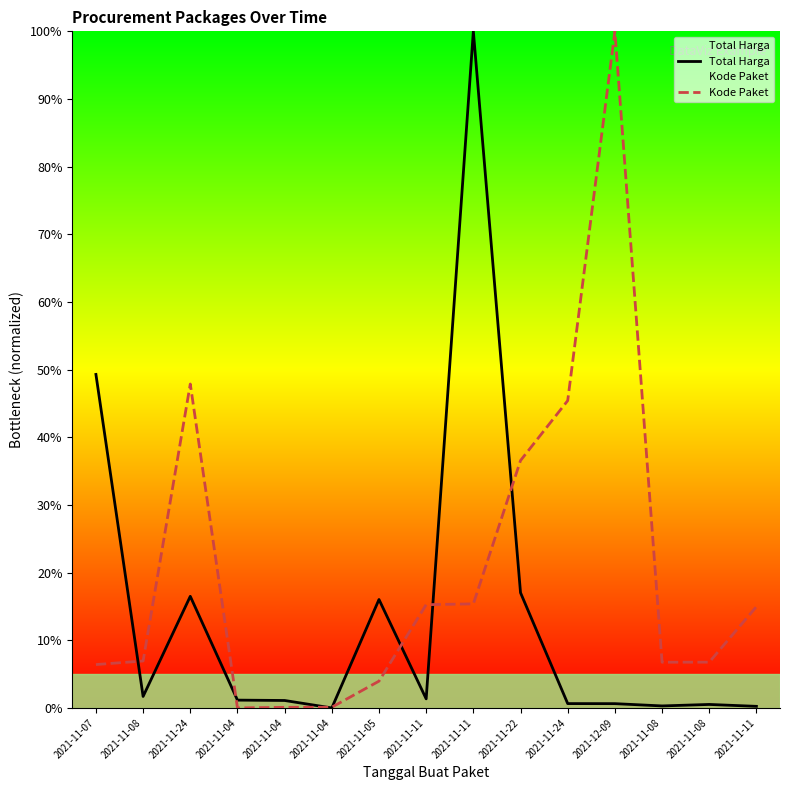

What is the average value of the Kode Paket series?

20.4